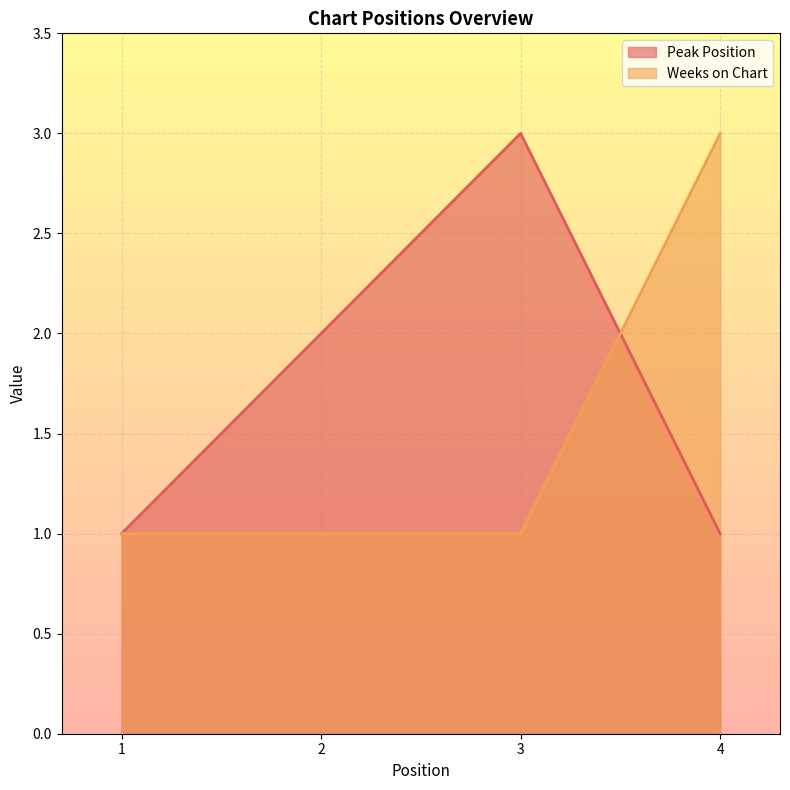

Reading right to left, what are all the values shown in this chart?

Peak Position: 4=1	3=3	2=2	1=1
Weeks on Chart: 4=3	3=1	2=1	1=1